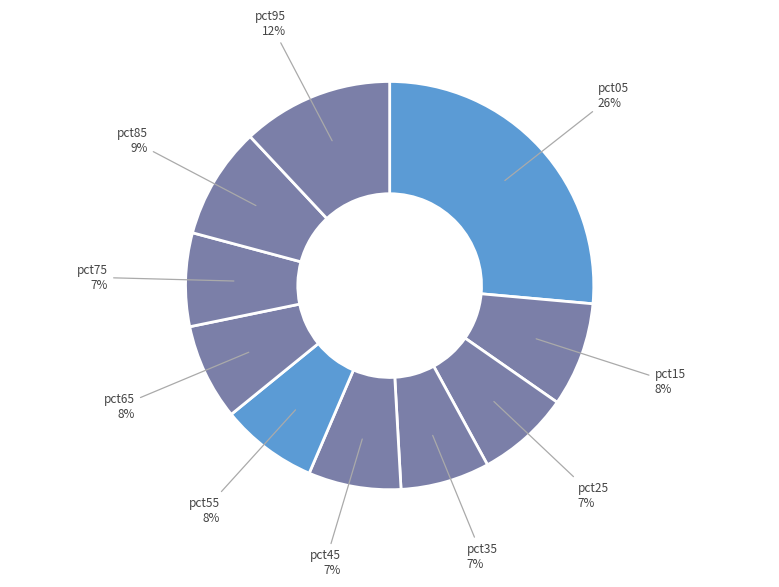

Which slice is the smallest?

pct35